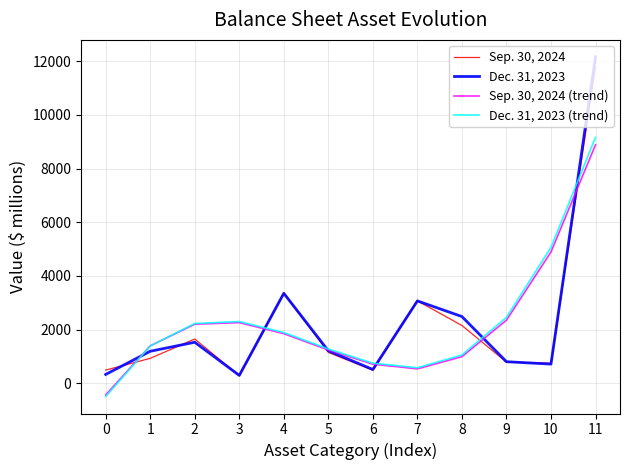

At 3, list the series in order from smallest to largest.

Sep. 30, 2024, Dec. 31, 2023, Sep. 30, 2024 (trend), Dec. 31, 2023 (trend)